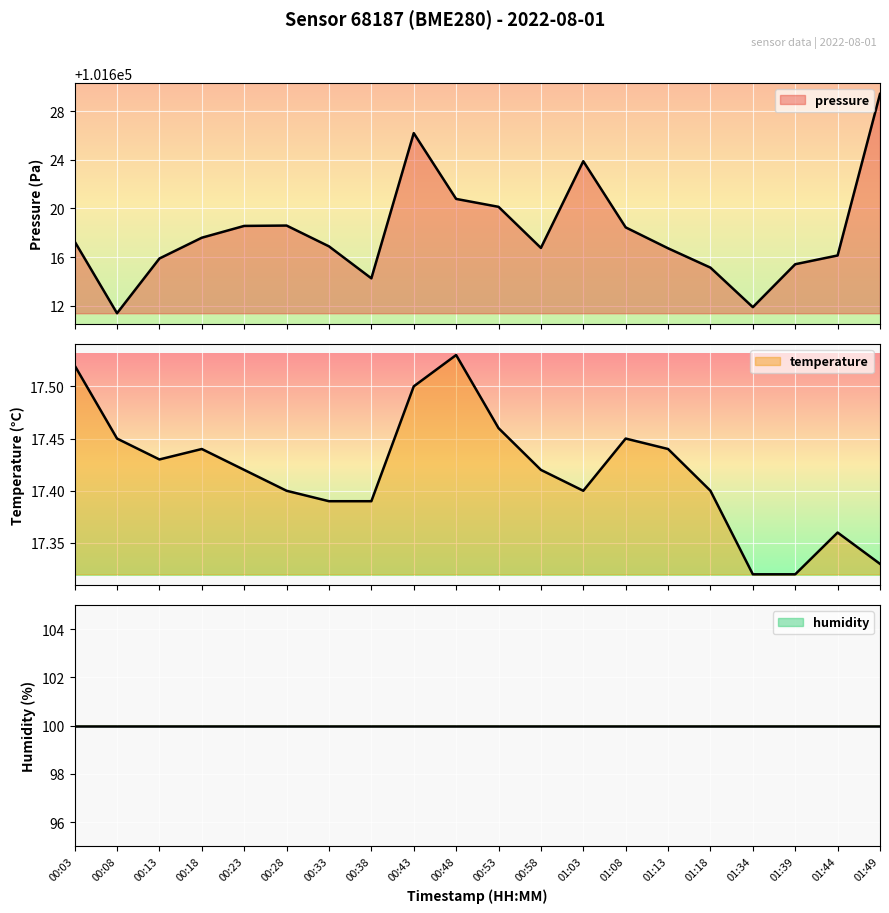

Count the temperature values in the range 17 to 18.

20